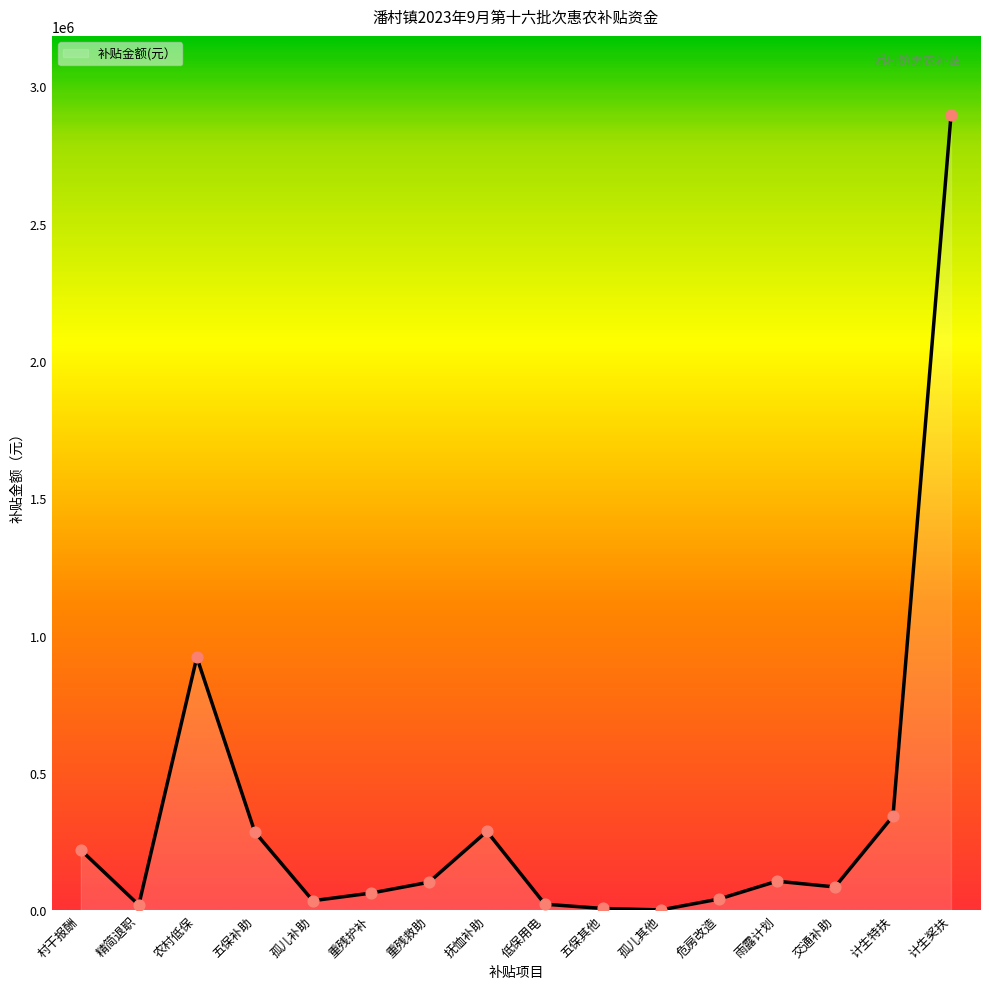

What is the ratio of the value at 危房改造 to the value at 重残护补?

0.6